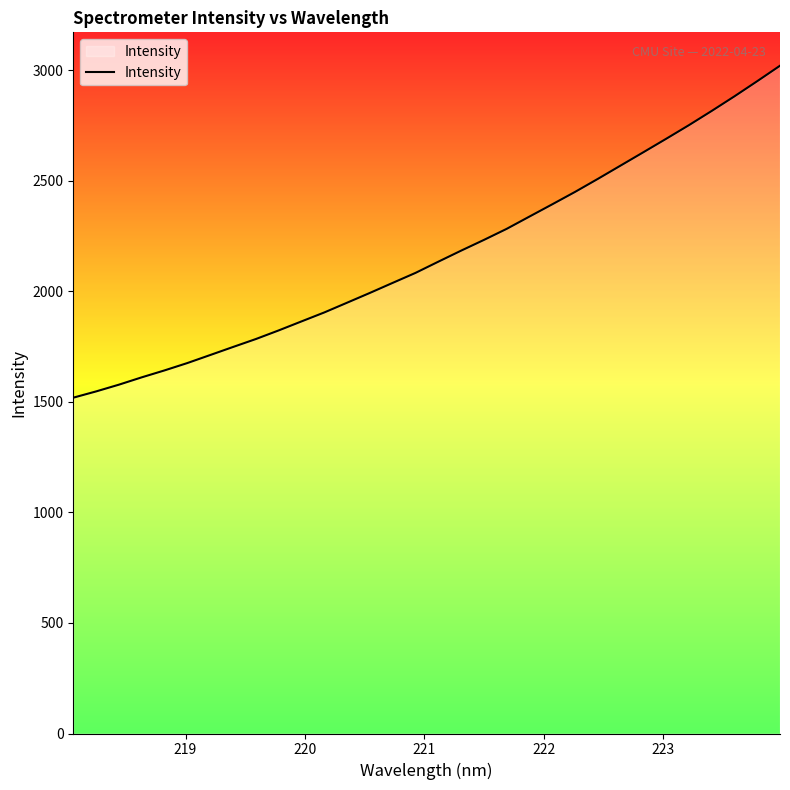

What is the greatest value displayed?

3021.1